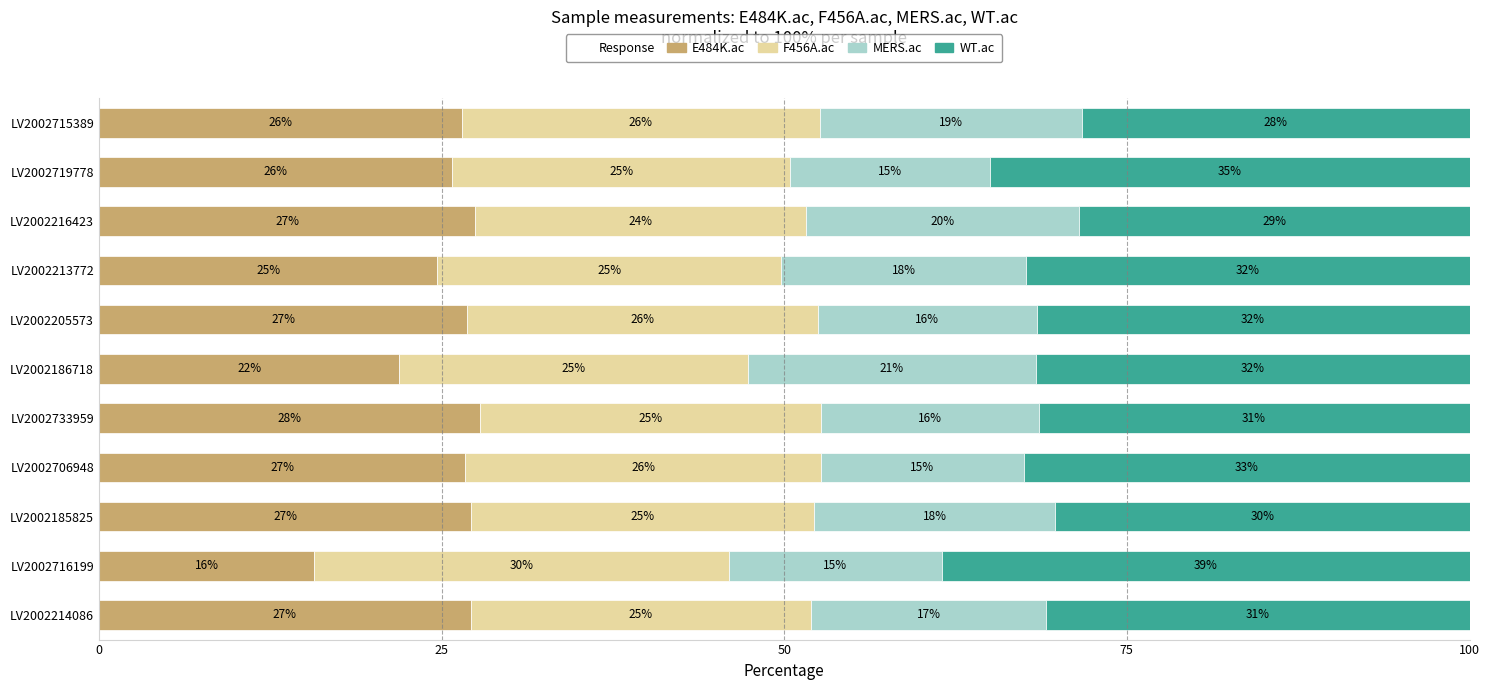

What is the highest value of the E484K.ac series?

27.8